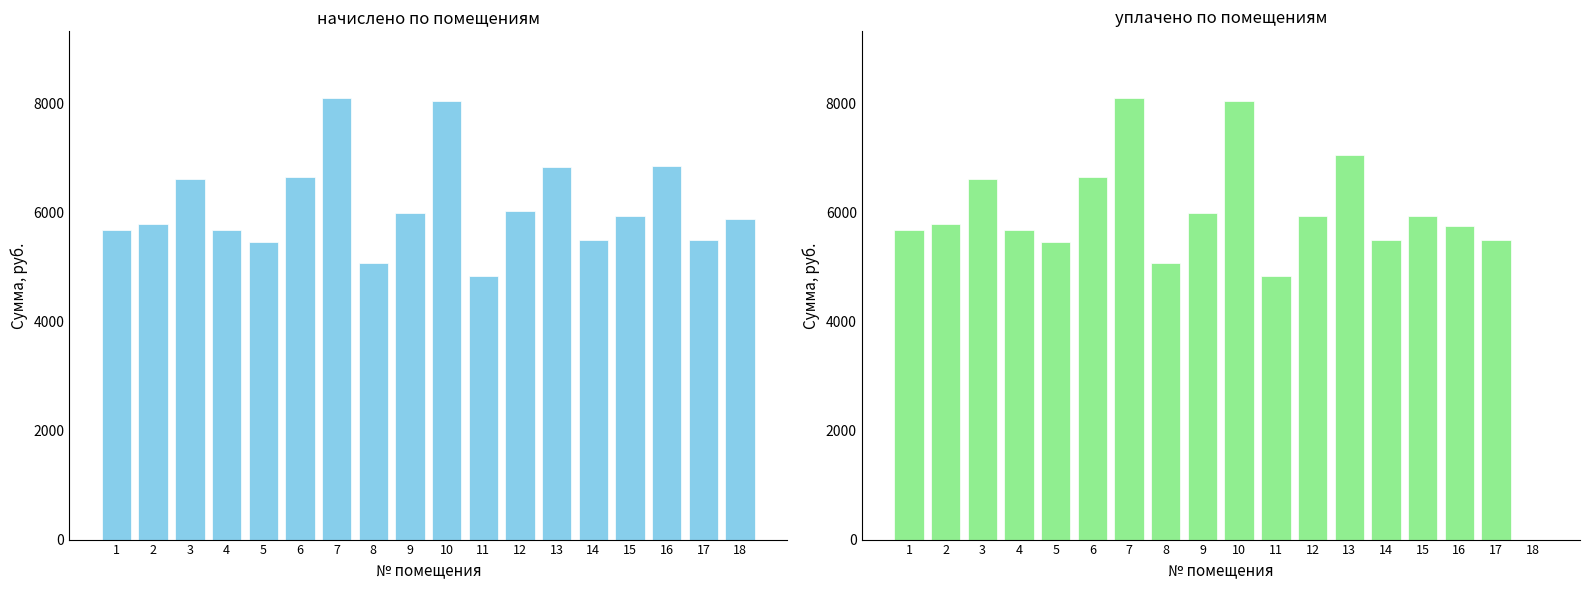

How many distinct data groups are displayed?

2